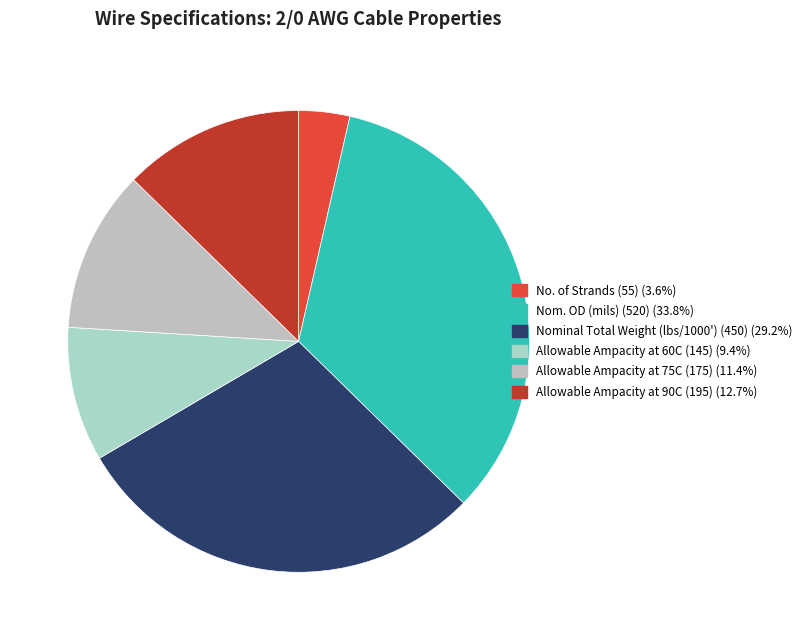

True or false: Allowable Ampacity at 60C (145) accounts for 16% of the total.

False